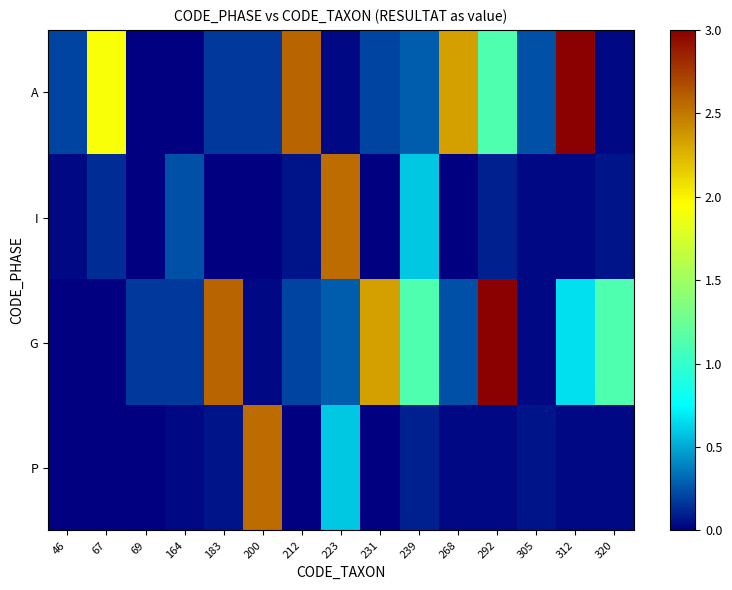

Reading left to right, transcribe all the data shown in this chart.

A: 46=0.2	67=1.9	69=0.0	164=0.0	183=0.2	200=0.2	212=2.6	223=0.0	231=0.2	239=0.3	268=2.3	292=1.1	305=0.2	312=3.0	320=0.0
I: 46=0.0	67=0.1	69=0.0	164=0.2	183=0.0	200=0.0	212=0.1	223=2.5	231=0.0	239=0.6	268=0.0	292=0.1	305=0.0	312=0.0	320=0.1
G: 46=0.0	67=0.0	69=0.2	164=0.2	183=2.6	200=0.0	212=0.2	223=0.3	231=2.3	239=1.1	268=0.2	292=3.0	305=0.0	312=0.7	320=1.1
P: 46=0.0	67=0.0	69=0.0	164=0.0	183=0.1	200=2.5	212=0.0	223=0.6	231=0.0	239=0.1	268=0.0	292=0.0	305=0.1	312=0.0	320=0.0